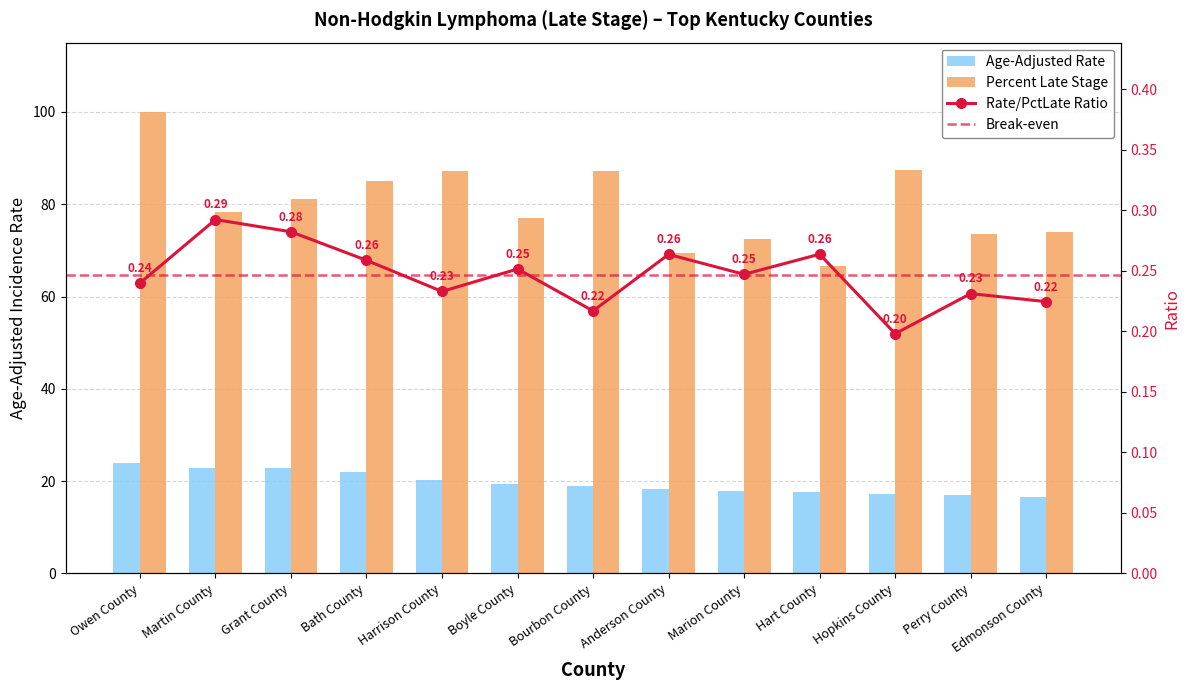

What is the spread (max minus min) of values at Boyle County?

57.7